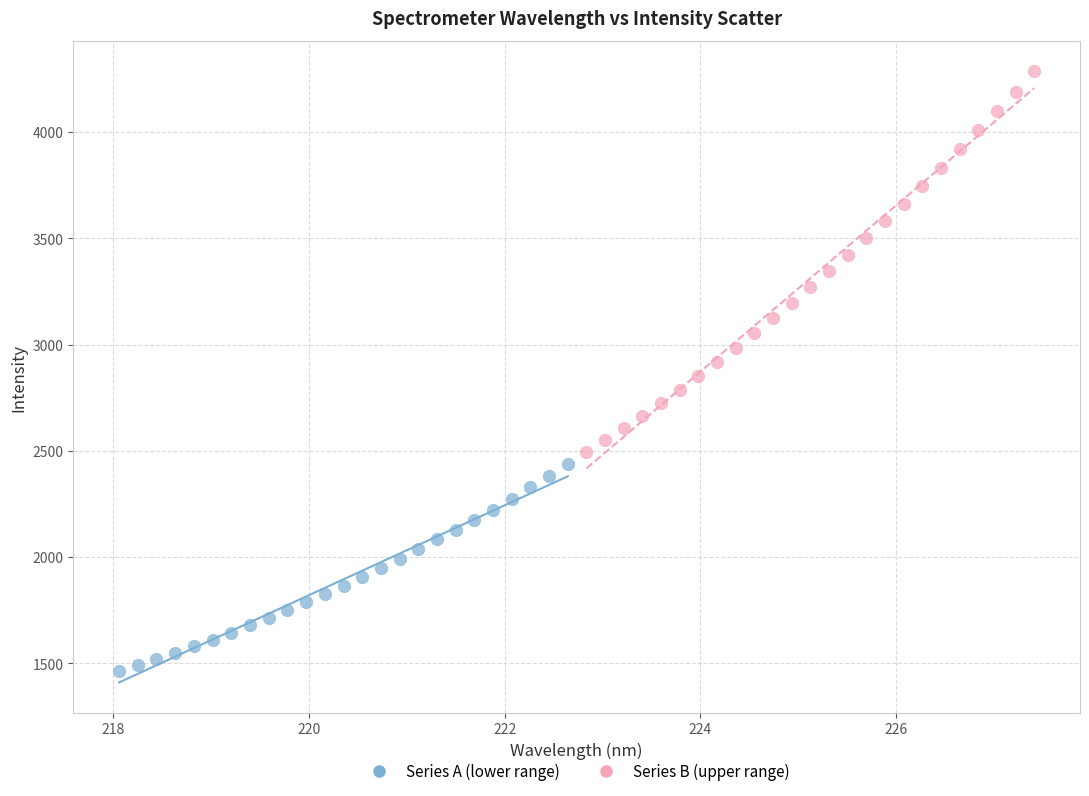

Which series reaches the minimum Y coordinate?

Series A (lower range)